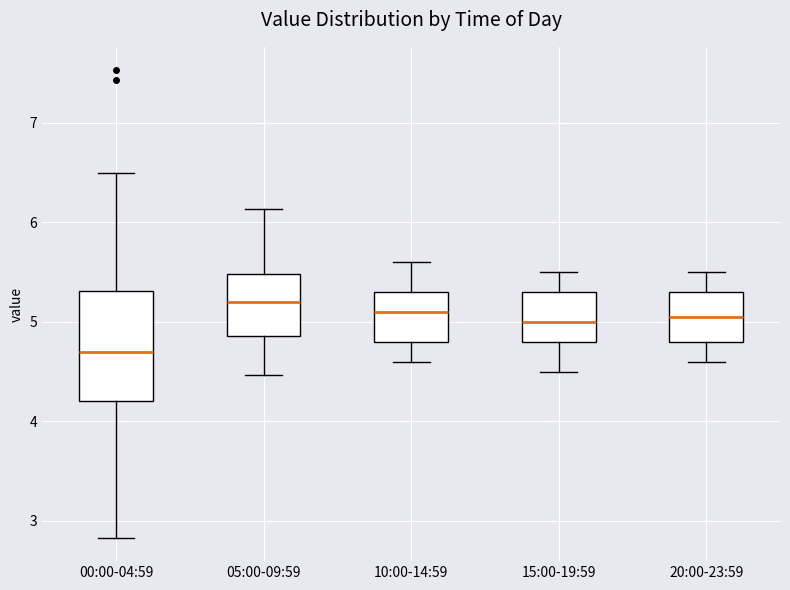

Reading left to right, read every box against the y-axis: the position of its median line, the range the box covers, and the ends of its whiskers. The values are not printed on the chart, so give them approximately, as read against the axis.

00:00-04:59: median 4.7, box 4.2 to 5.3, whiskers 2.8 to 6.5
05:00-09:59: median 5.2, box 4.9 to 5.5, whiskers 4.5 to 6.1
10:00-14:59: median 5.1, box 4.8 to 5.3, whiskers 4.6 to 5.6
15:00-19:59: median 5.0, box 4.8 to 5.3, whiskers 4.5 to 5.5
20:00-23:59: median 5.1, box 4.8 to 5.3, whiskers 4.6 to 5.5